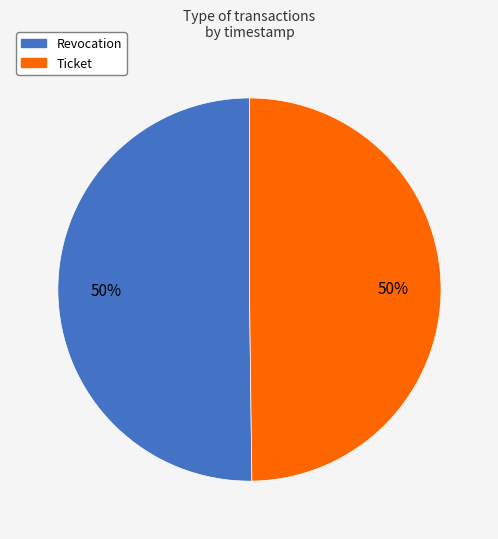

What percentage is the Revocation slice, to the nearest percent?

50%